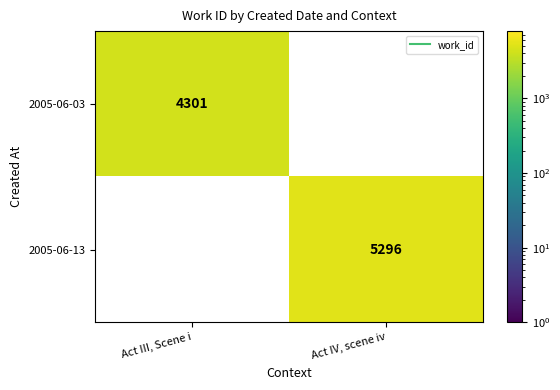

Is the value of 2005-06-03 at Act IV, scene iv greater than the value of 2005-06-13 at Act III, Scene i?

No